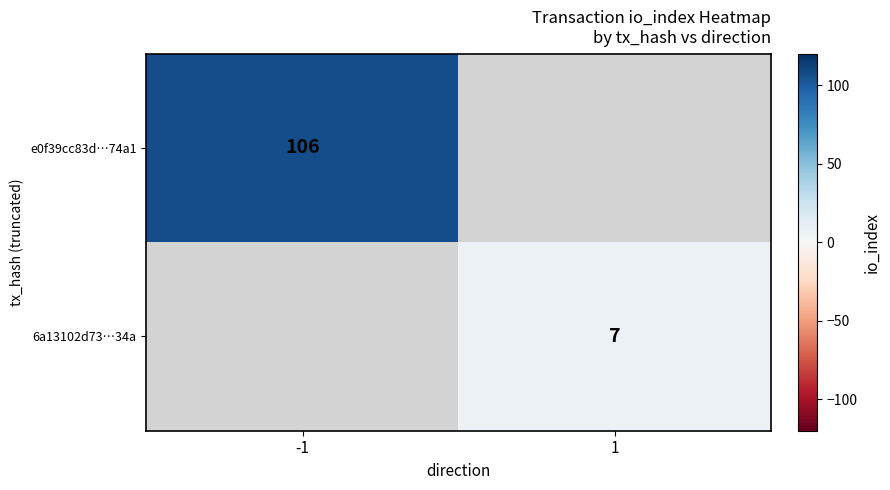

The value of e0f39cc83d…74a1 at -1 is 106. True or false?

True